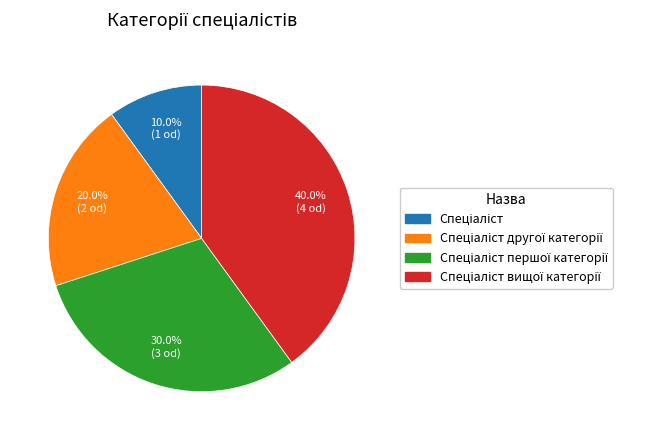

Does any single category account for the majority?

No